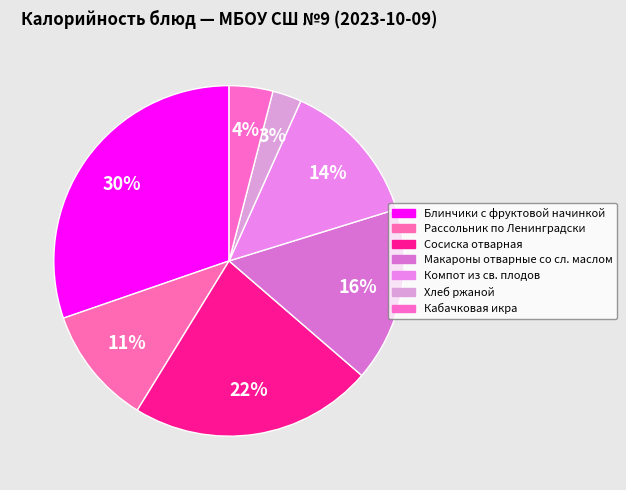

How many slices are in this pie chart?

7